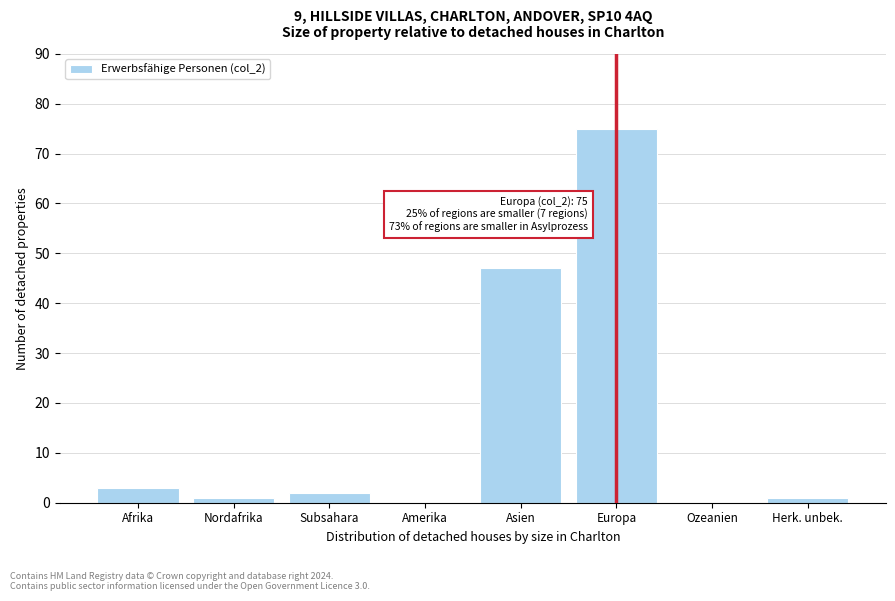

Reading right to left, transcribe all the data shown in this chart.

Herk. unbek.=1	Ozeanien=0	Europa=75	Asien=47	Amerika=0	Subsahara=2	Nordafrika=1	Afrika=3